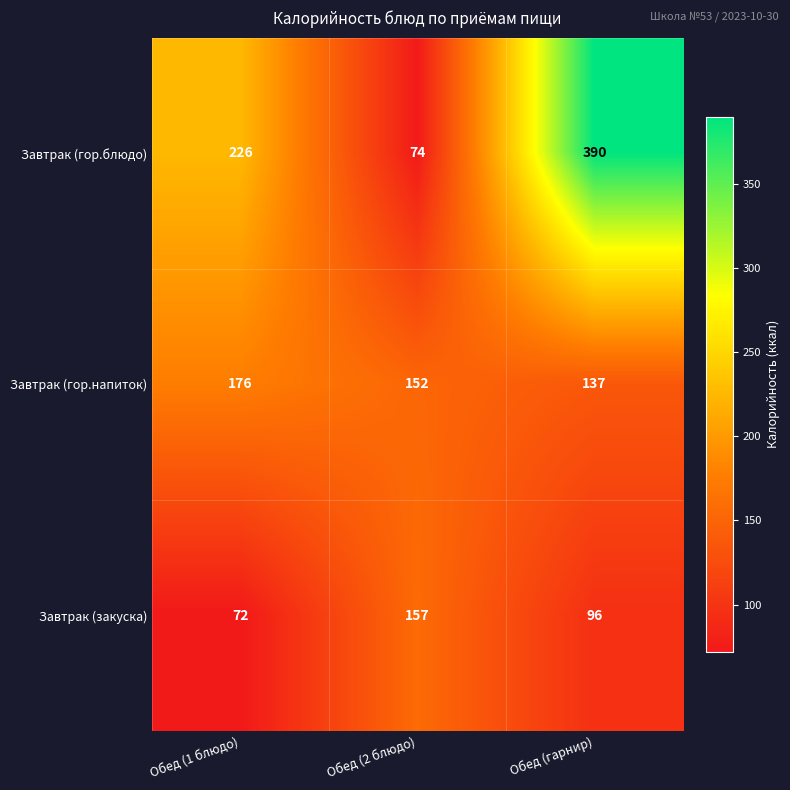

Where is Завтрак (гор.напиток) nearest to the value 156?

Обед (2 блюдо)